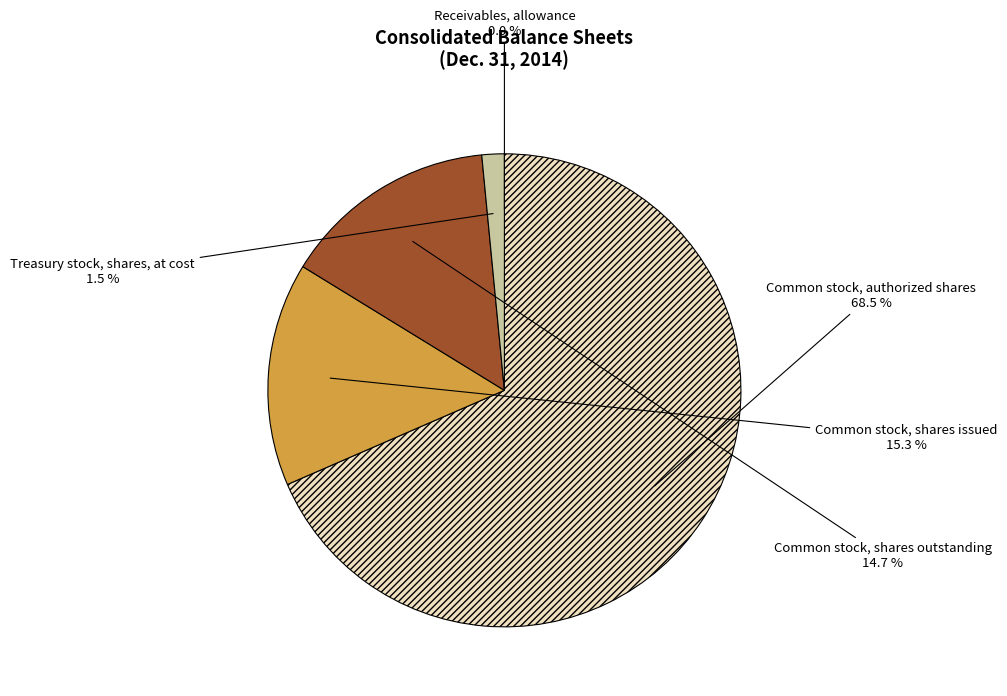

Which category has the biggest portion of the pie?

Common stock, authorized shares